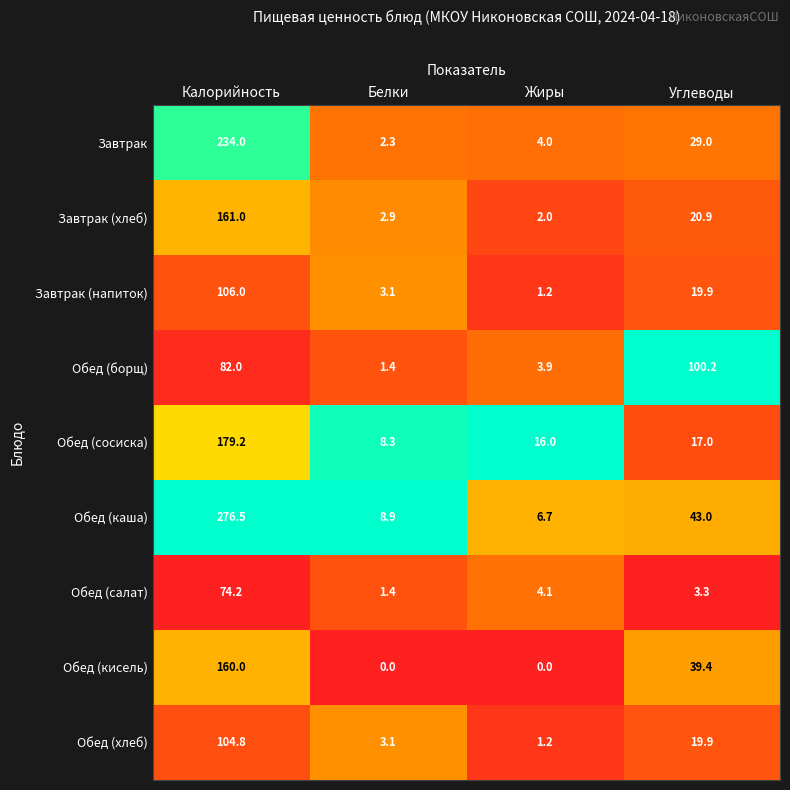

What is the total value across all series at Калорийность?

1377.7